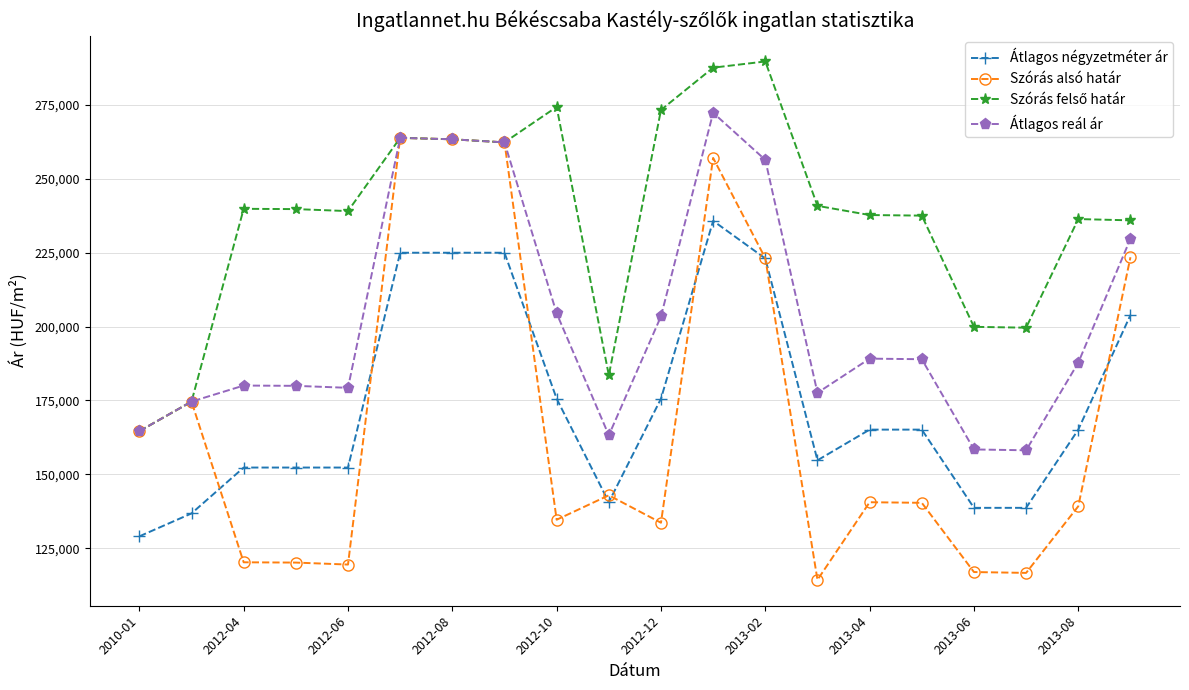

Which series has the widest spread of values?

Szórás alsó határ